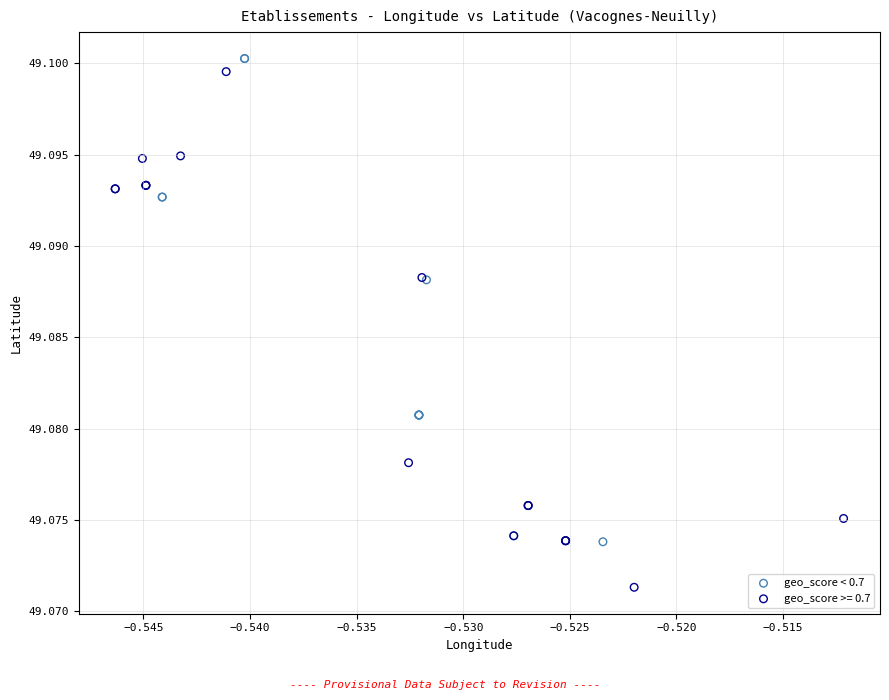

Which series contains the lowest Y value?

geo_score >= 0.7